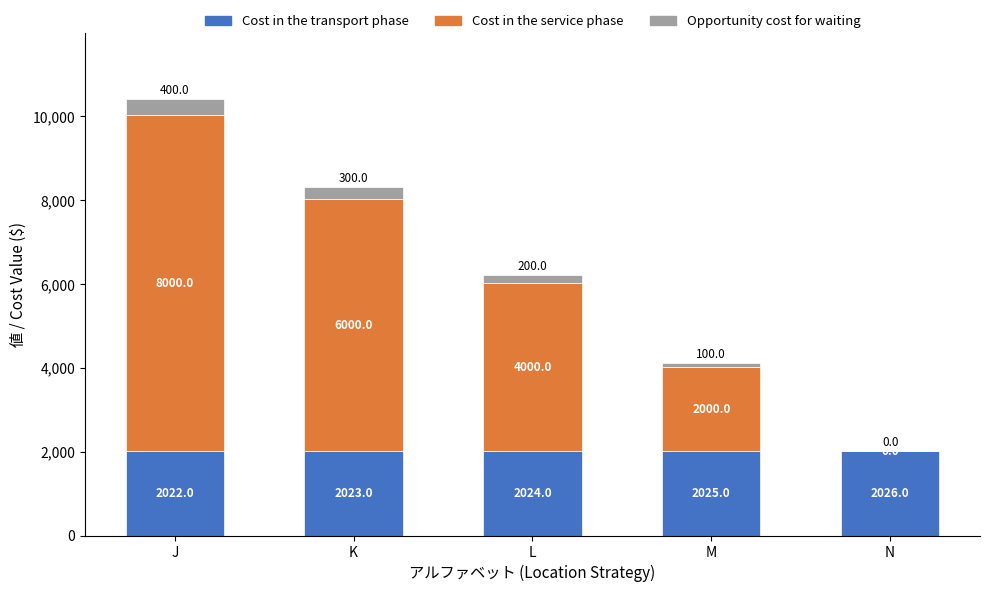

Where is Cost in the transport phase nearest to the value 2024?

L